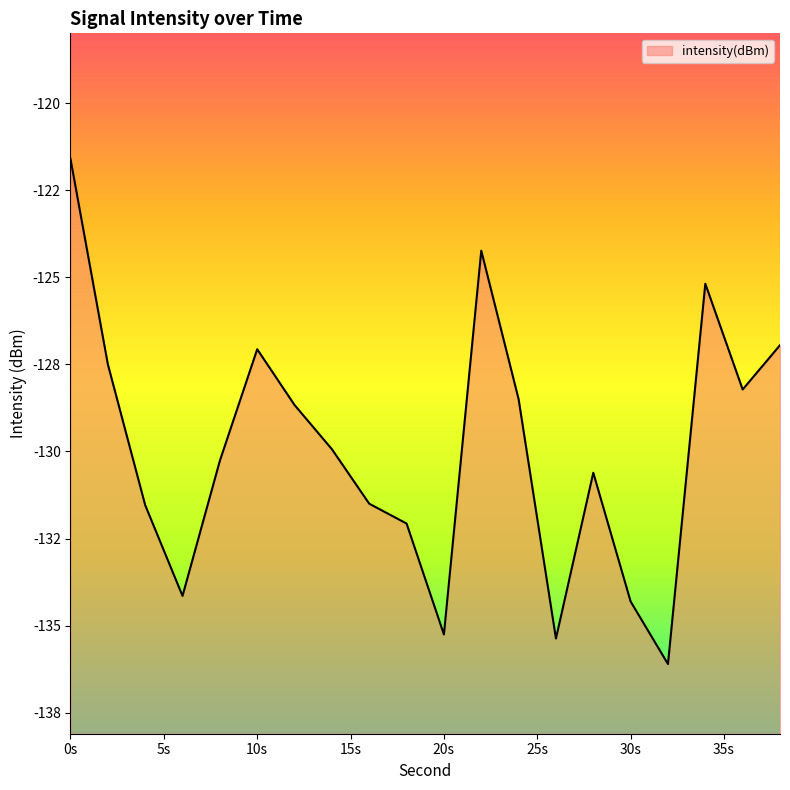

Does the chart have visible grid lines?

No